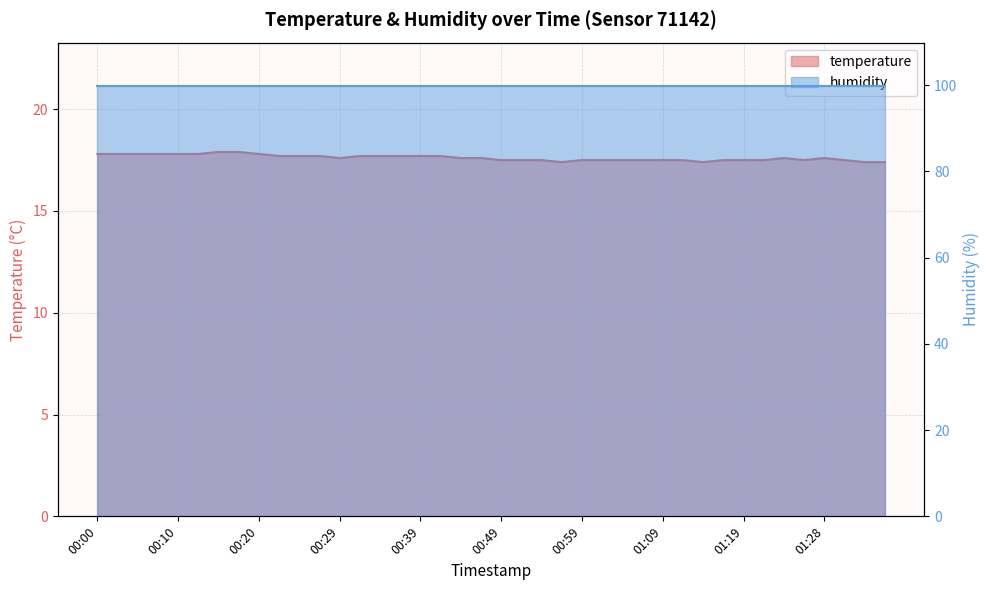

What is the smallest value displayed?

17.4